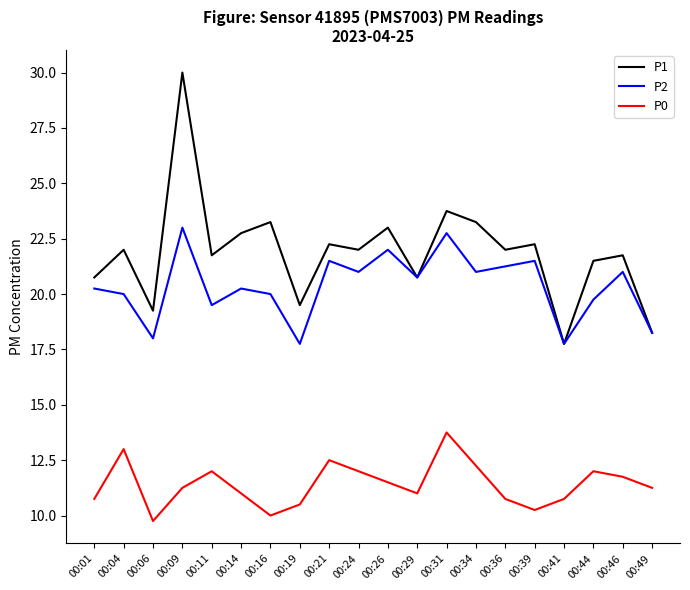

What is the total value across all series at 00:14?

54.0